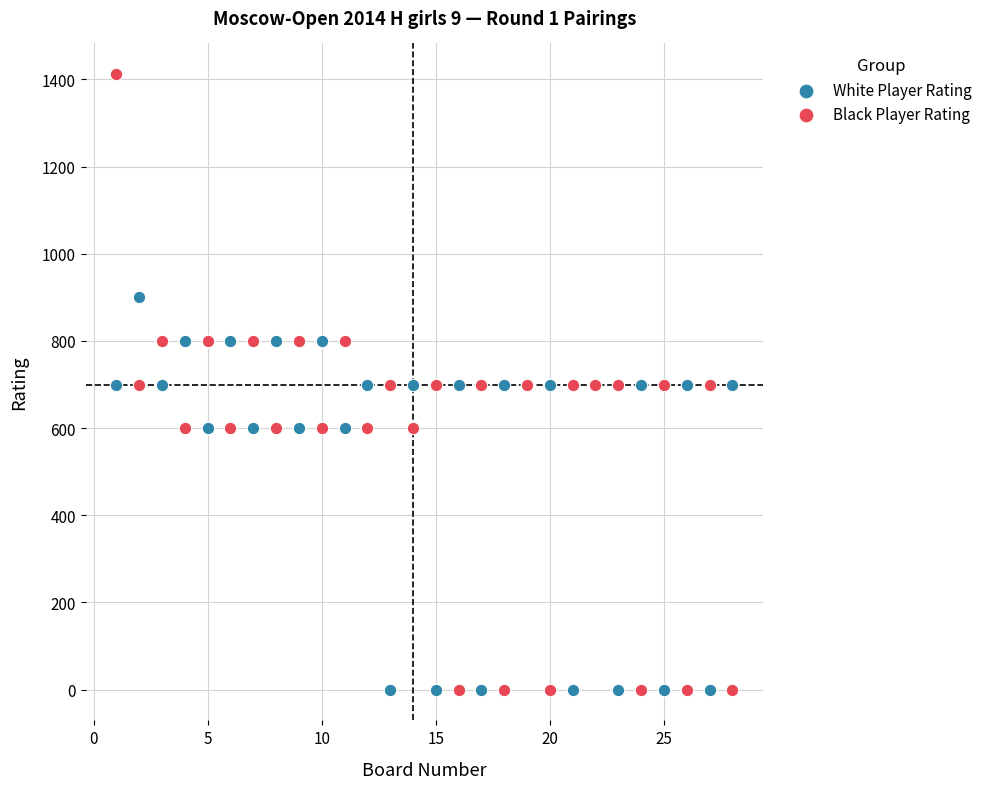

Which series reaches the maximum Y coordinate?

Black Player Rating